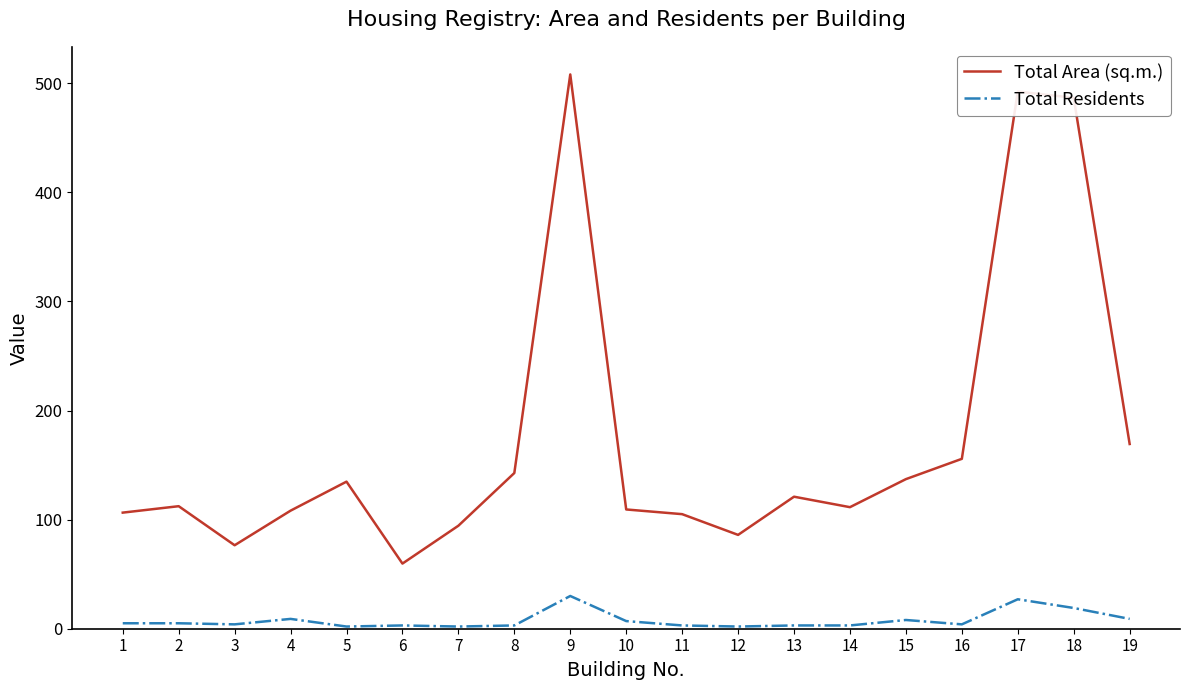

At which category does the chart reach its peak across all series?

9